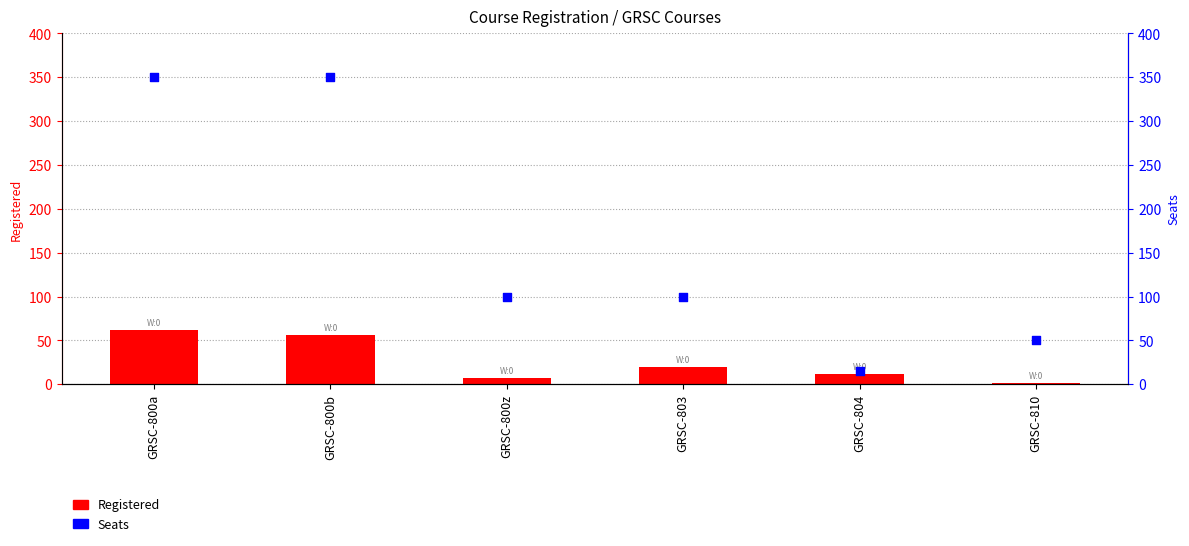

What are all the series names shown in the legend?

Registered, Seats